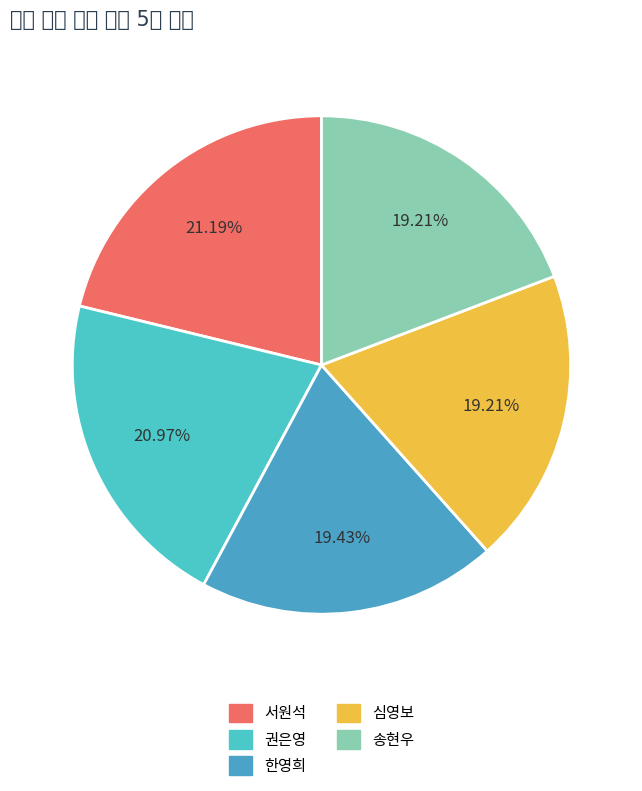

To the nearest percent, what is the difference between the largest and smallest slice percentages?

2%